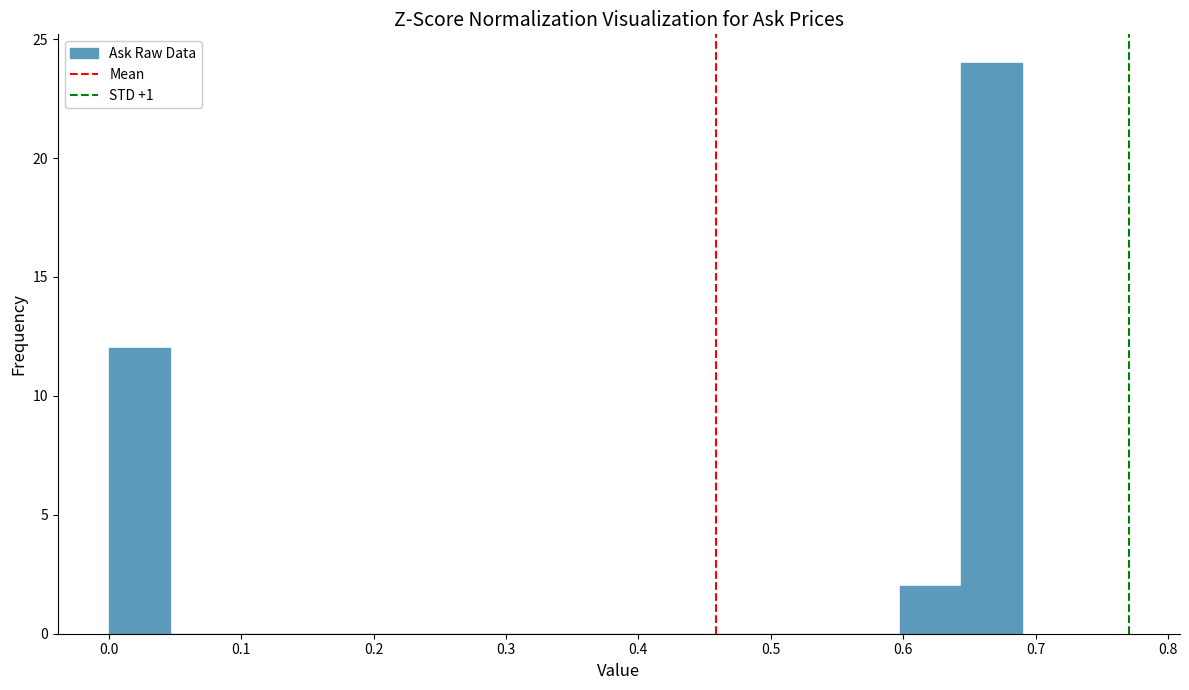

How tall is the bar that spans 0.644 to 0.690 on the x-axis? Neither the bar edges nor the heights are printed on the chart, so give them approximately, as read against the axes.

24